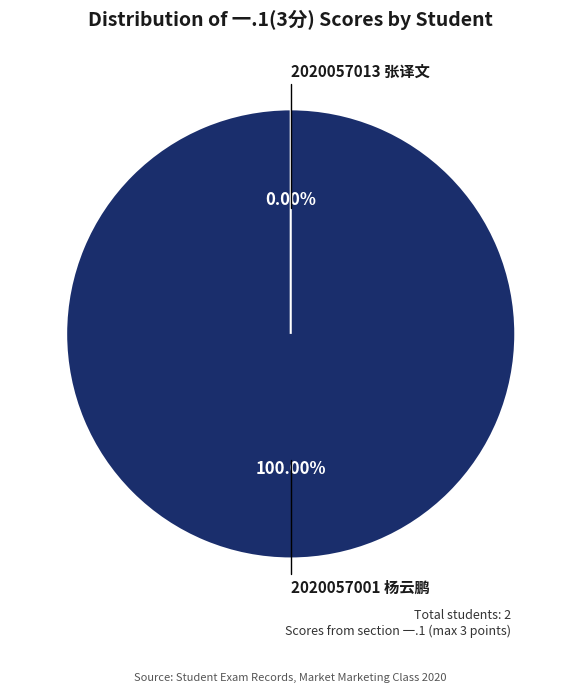

Rank the categories by value from lowest to highest.

2020057013 张译文, 2020057001 杨云鹏